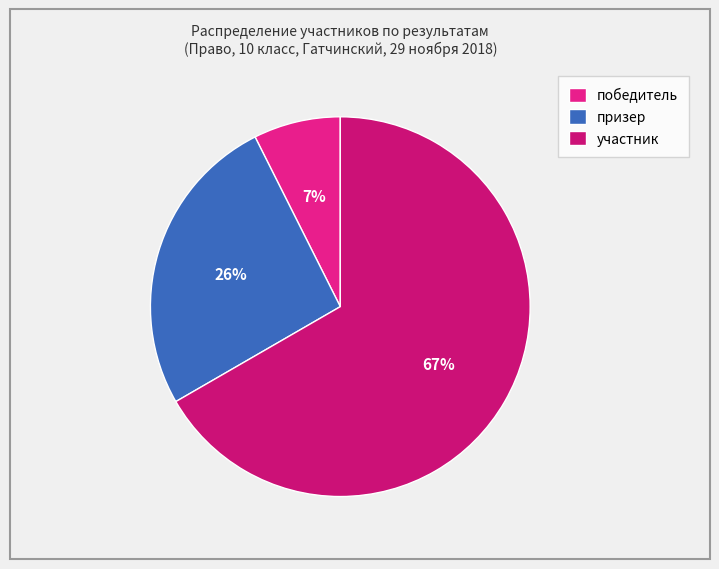

The победитель slice represents 1% of the pie. True or false?

False